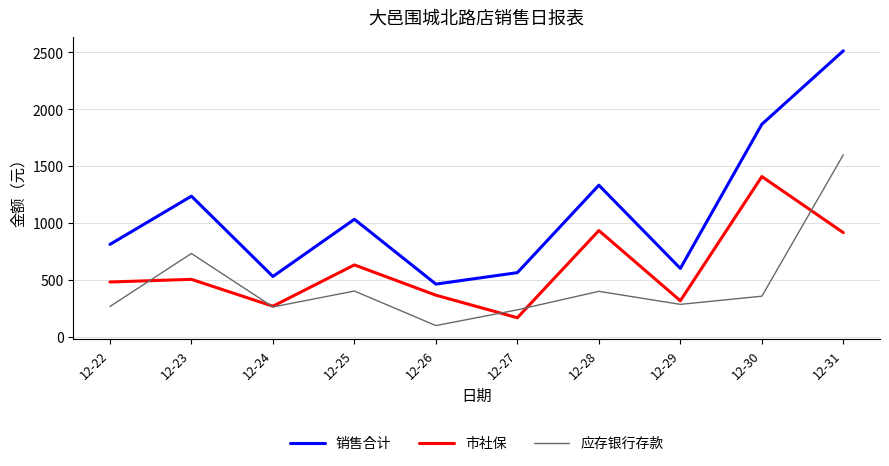

In 市社保, how many points are lower than both neighbors (excluding endpoints)?

3